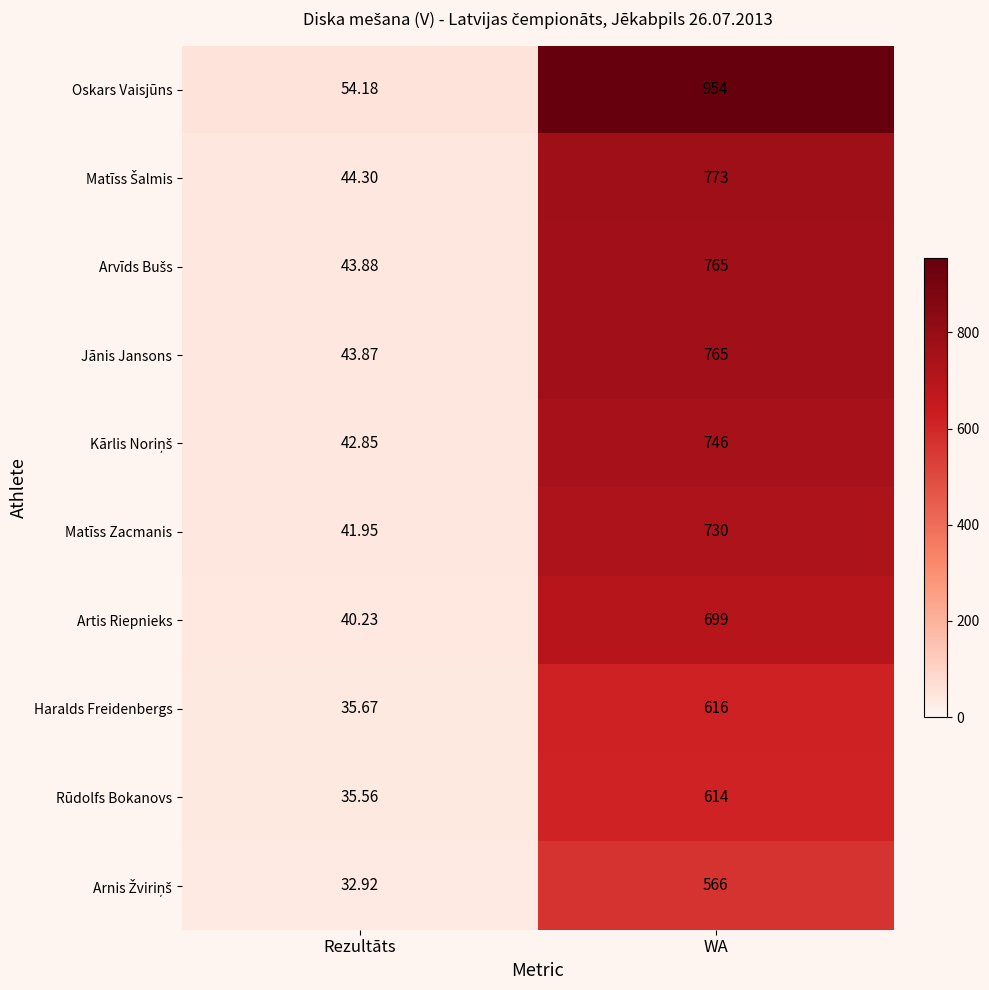

Rank the categories by Rūdolfs Bokanovs value from highest to lowest.

WA, Rezultāts